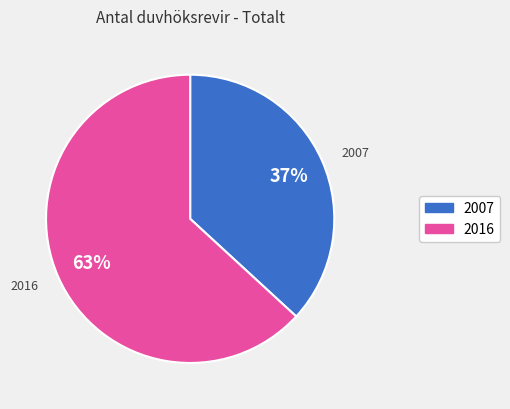

Combined, do 2007 and 2016 account for over 50%?

Yes